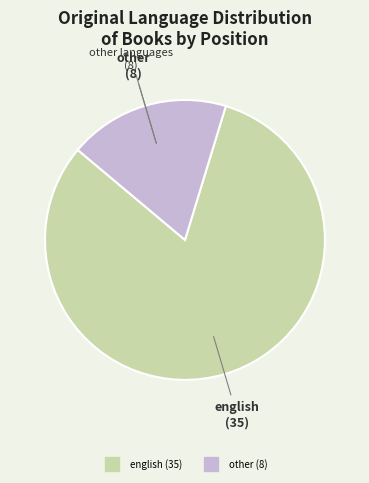

Does any single category account for the majority?

Yes